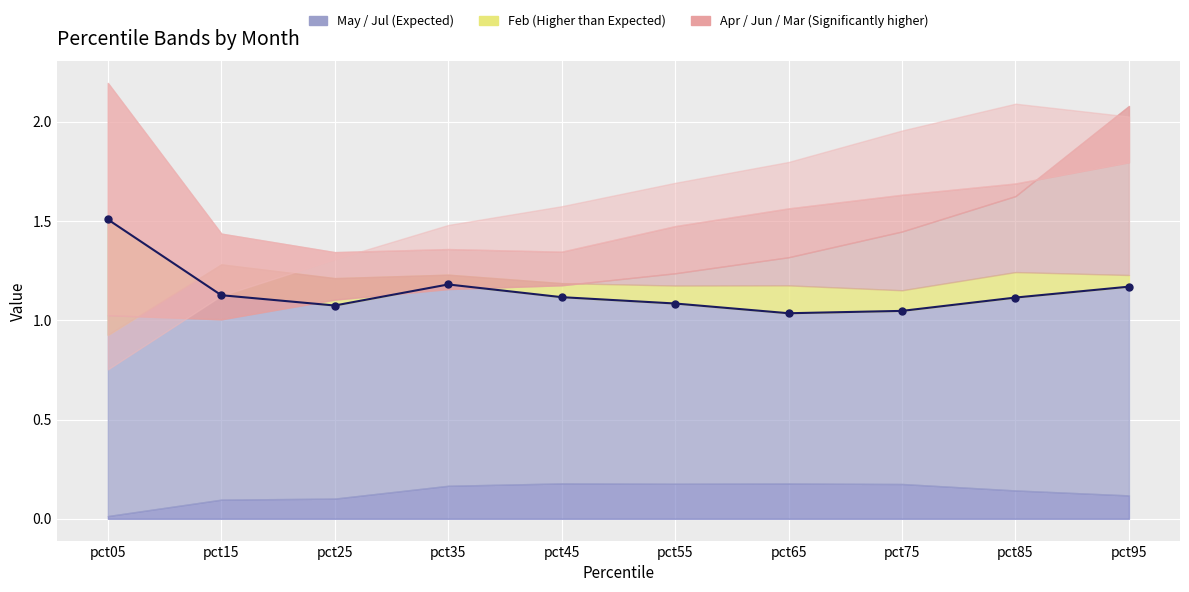

Which has a higher value, pct65 or pct75?

pct75